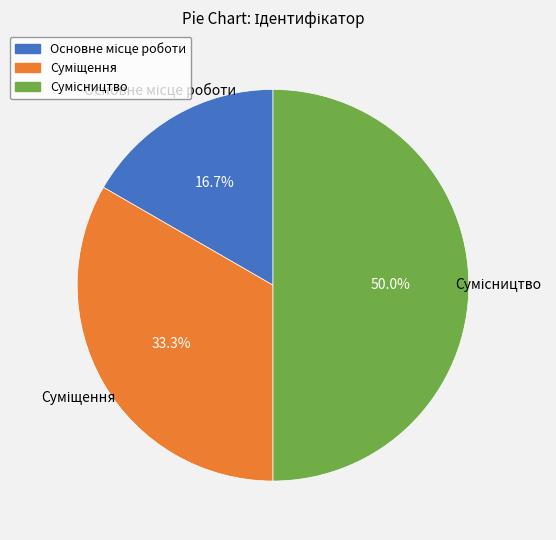

Count the number of slices in the pie.

3